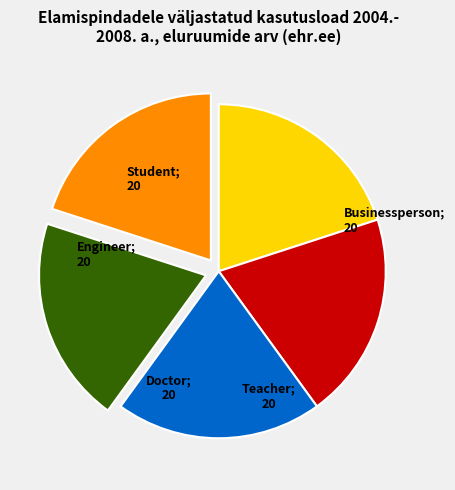

Is there any slice that represents more than half of the pie?

No